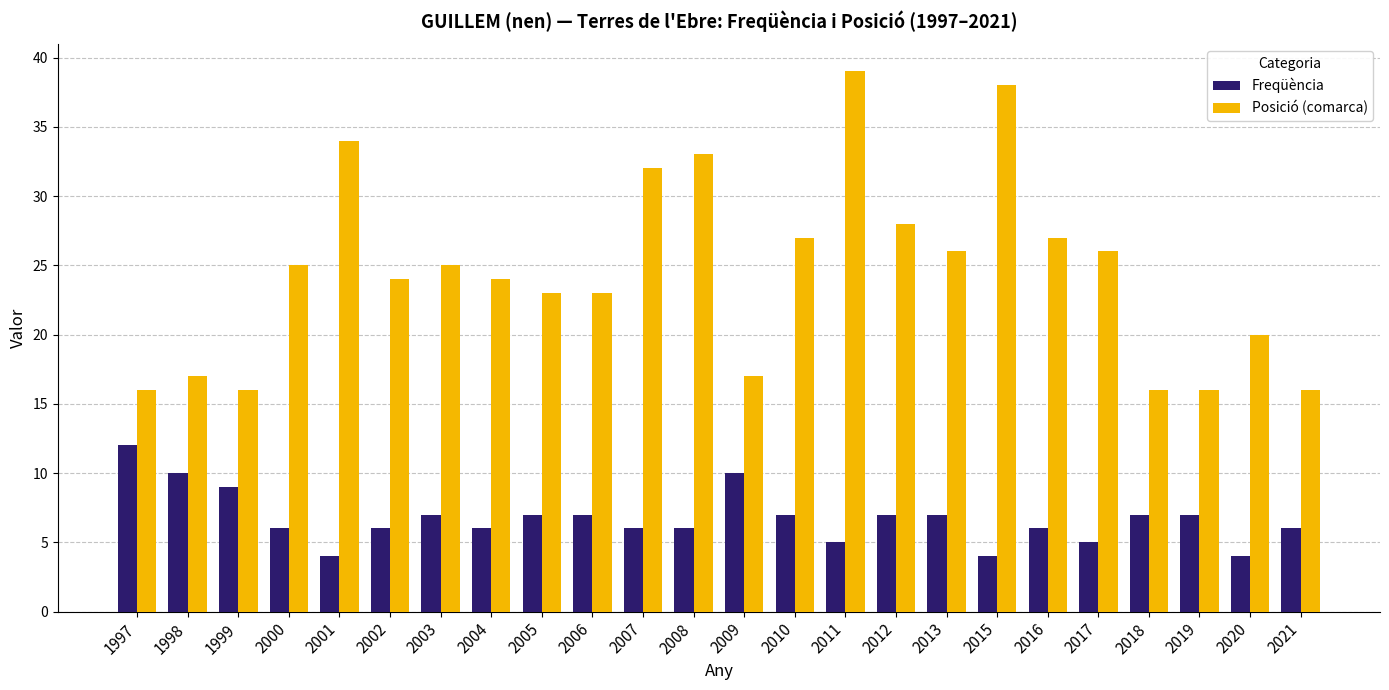

What is the difference between the highest and lowest values at 2004?

18